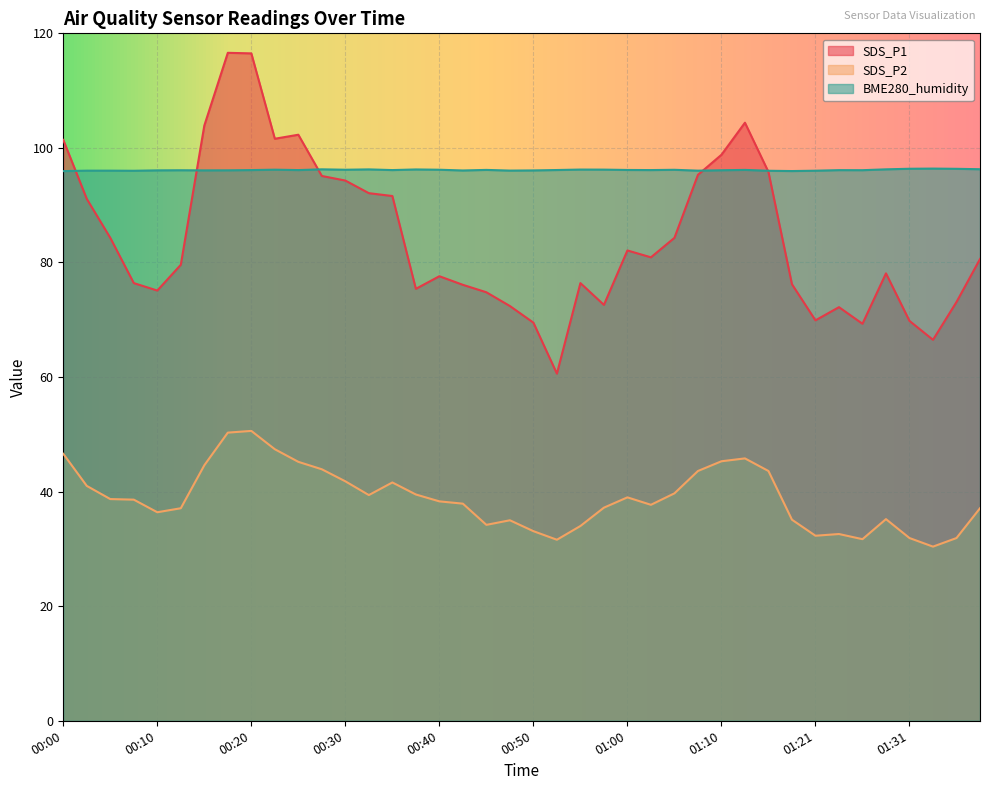

Is the value of SDS_P1 at 00:17 greater than the value of SDS_P2 at 01:21?

Yes